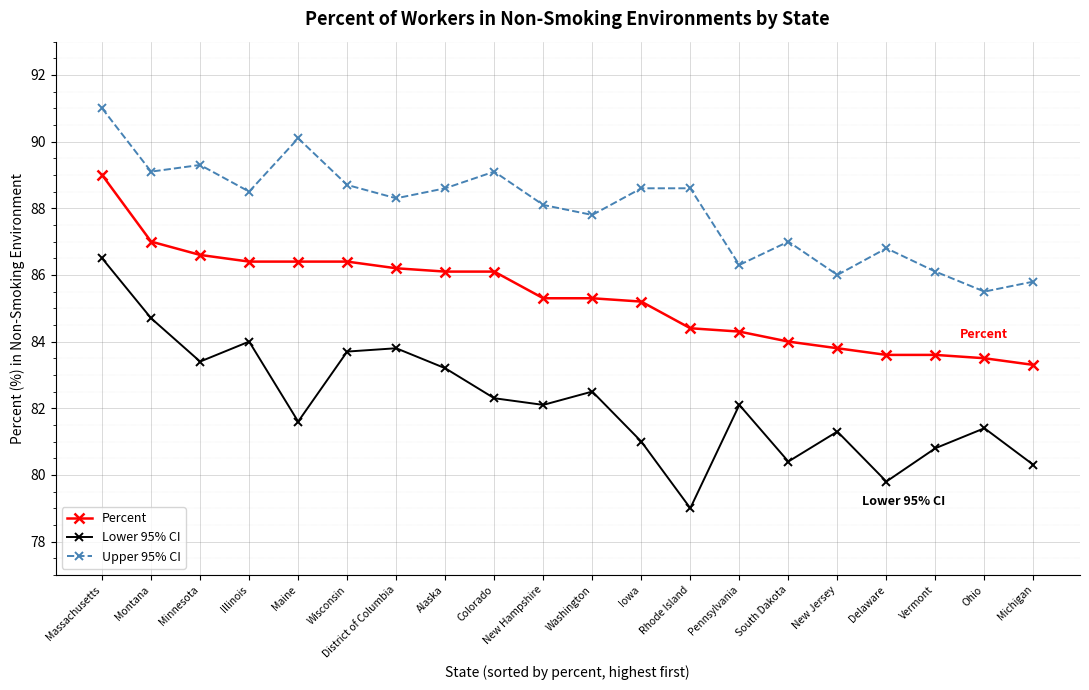

Reading left to right, what are all the values shown in this chart?

Percent: 89.0	87.0	86.6	86.4	86.4	86.4	86.2	86.1	86.1	85.3	85.3	85.2	84.4	84.3	84.0	83.8	83.6	83.6	83.5	83.3
Lower 95% CI: 86.5	84.7	83.4	84.0	81.6	83.7	83.8	83.2	82.3	82.1	82.5	81.0	79.0	82.1	80.4	81.3	79.8	80.8	81.4	80.3
Upper 95% CI: 91.0	89.1	89.3	88.5	90.1	88.7	88.3	88.6	89.1	88.1	87.8	88.6	88.6	86.3	87.0	86.0	86.8	86.1	85.5	85.8